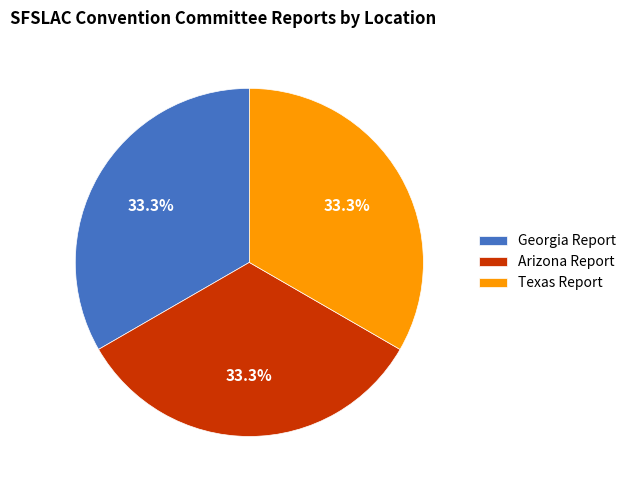

Approximately how many times larger is the value at Texas Report compared to Arizona Report?

1.0